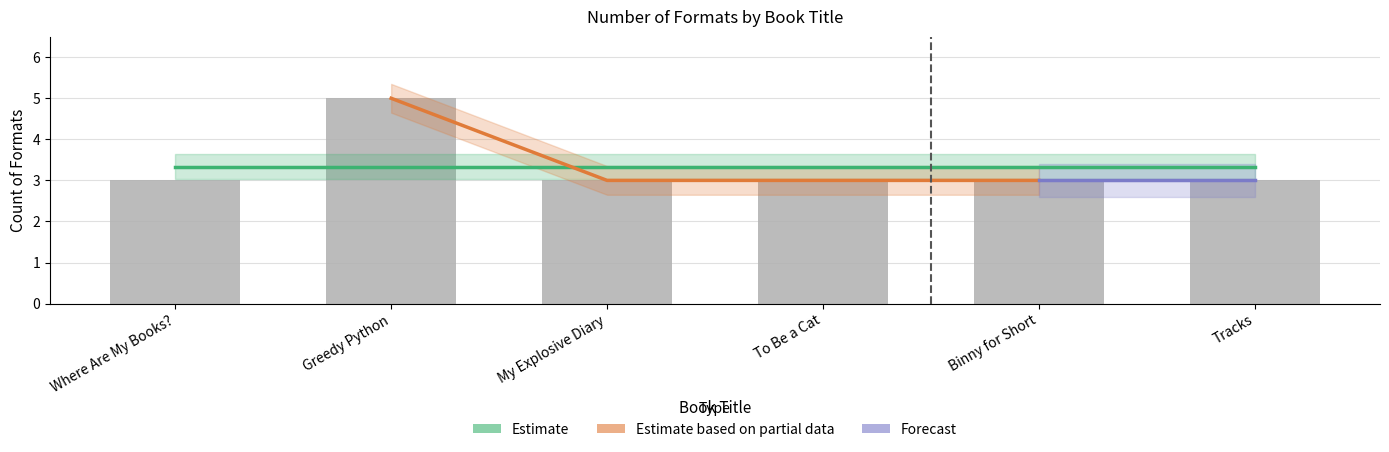

List the labels in order of value, largest first.

Greedy Python, Where Are My Books?, My Explosive Diary, To Be a Cat, Binny for Short, Tracks